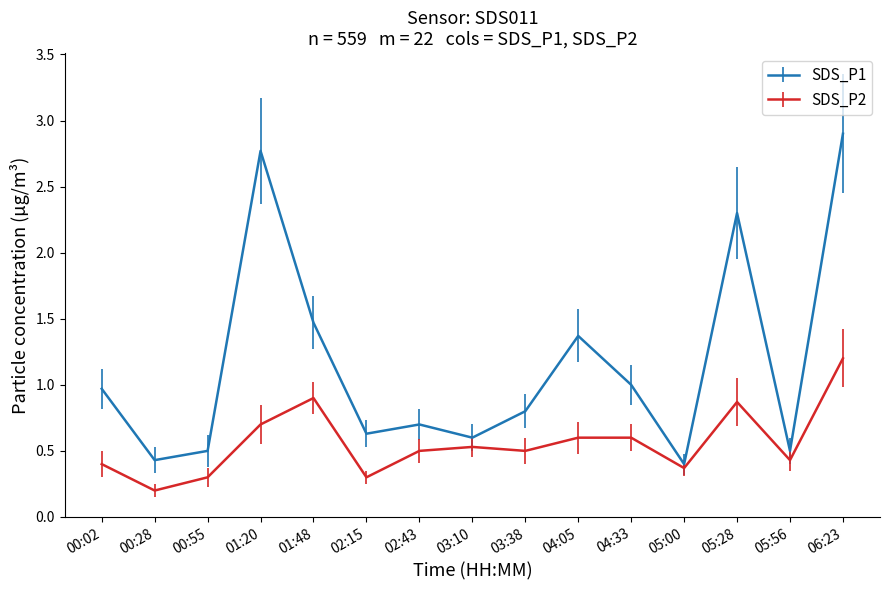

What is the sum of the SDS_P1 values at 02:43 and 05:28?

3.0